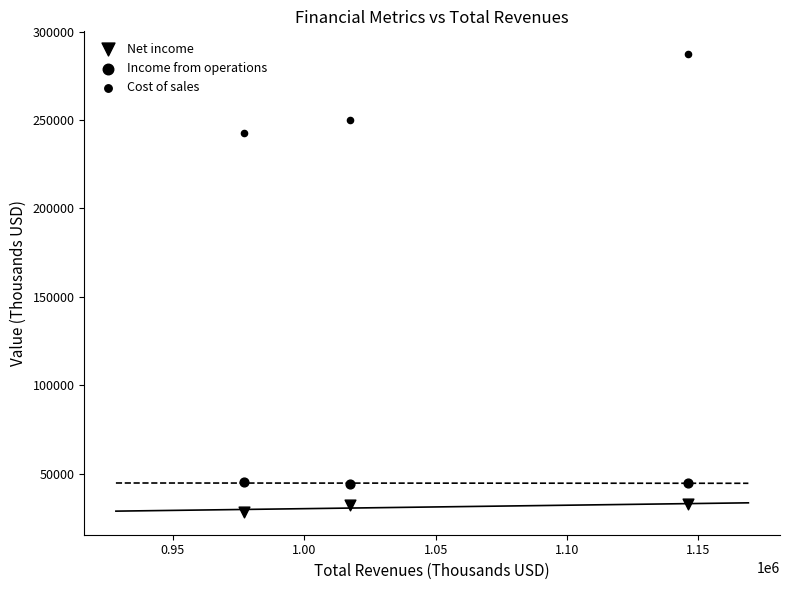

Count the number of points in this scatter plot.

9